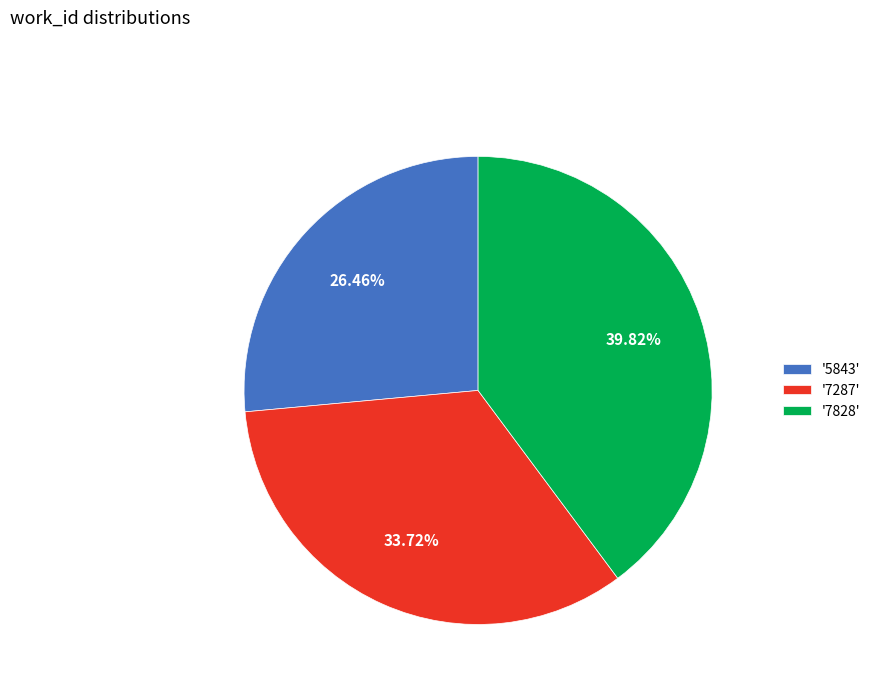

Combined, do '7828' and '7287' account for over 50%?

Yes